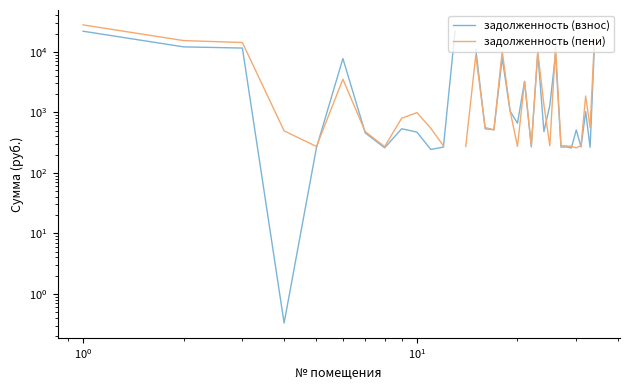

How many values in задолженность (пени) are above zero?

33